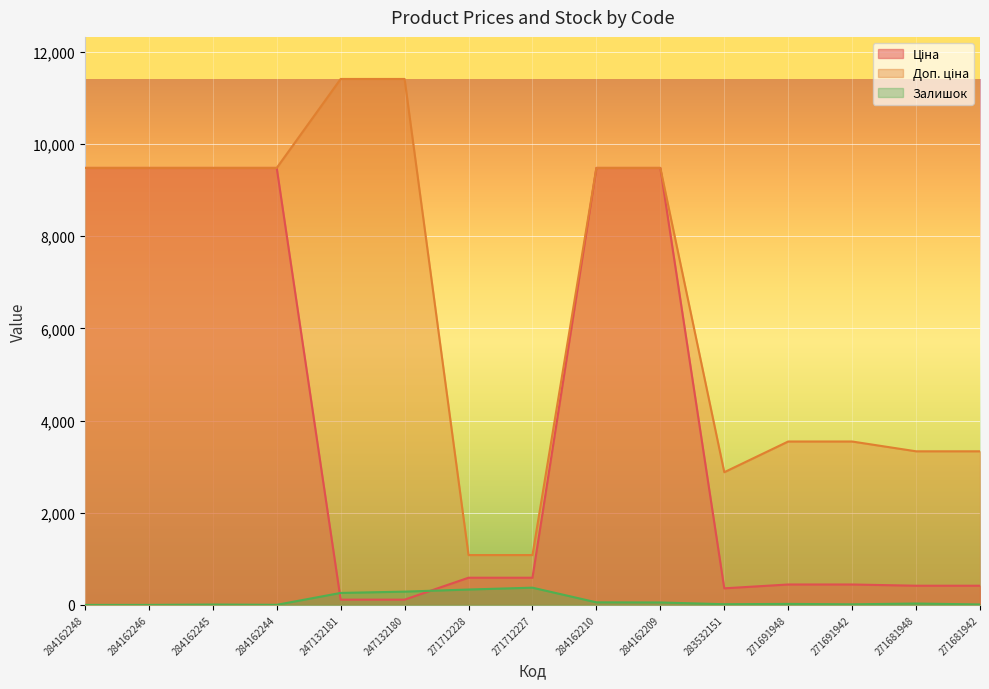

What is the spread (max minus min) of values at 284162210?

9424.1